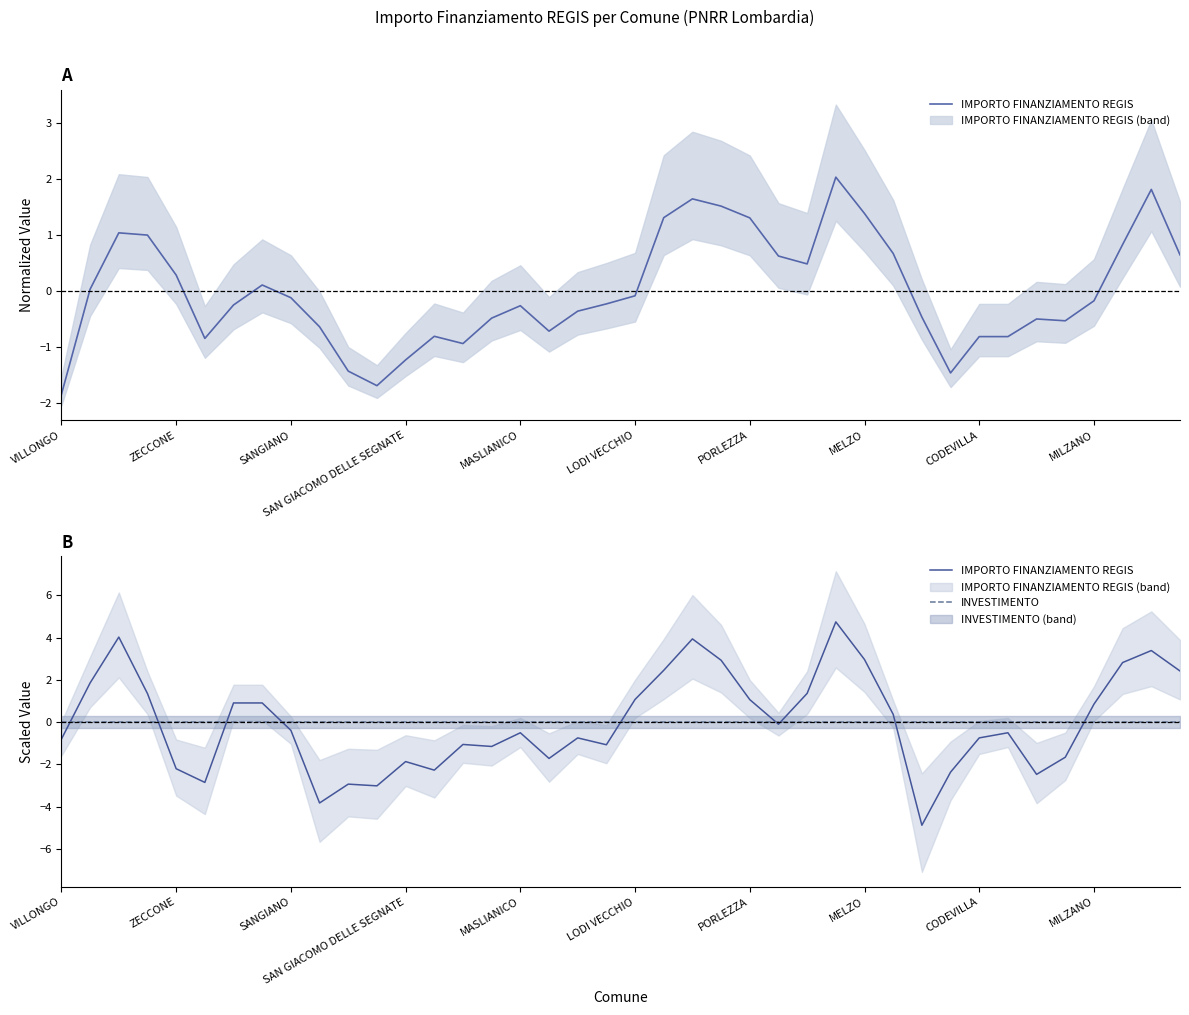

Reading right to left, transcribe all the data shown in this chart.

IMPORTO FINANZIAMENTO REGIS: 2.4	3.4	2.8	0.8	-1.7	-2.5	-0.5	-0.7	-2.4	-4.9	0.4	3.0	4.7	1.4	-0.1	1.1	2.9	3.9	2.4	1.1	-1.1	-0.7	-1.7	-0.5	-1.2	-1.1	-2.3	-1.9	-3.0	-2.9	-3.8	-0.4	0.9	0.9	-2.9	-2.2	1.3	4.0	1.9	-0.8
INVESTIMENTO: 0.0	0.0	0.0	0.0	0.0	0.0	0.0	0.0	0.0	0.0	0.0	0.0	0.0	0.0	0.0	0.0	0.0	0.0	0.0	0.0	0.0	0.0	0.0	0.0	0.0	0.0	0.0	0.0	0.0	0.0	0.0	0.0	0.0	0.0	0.0	0.0	0.0	0.0	0.0	0.0